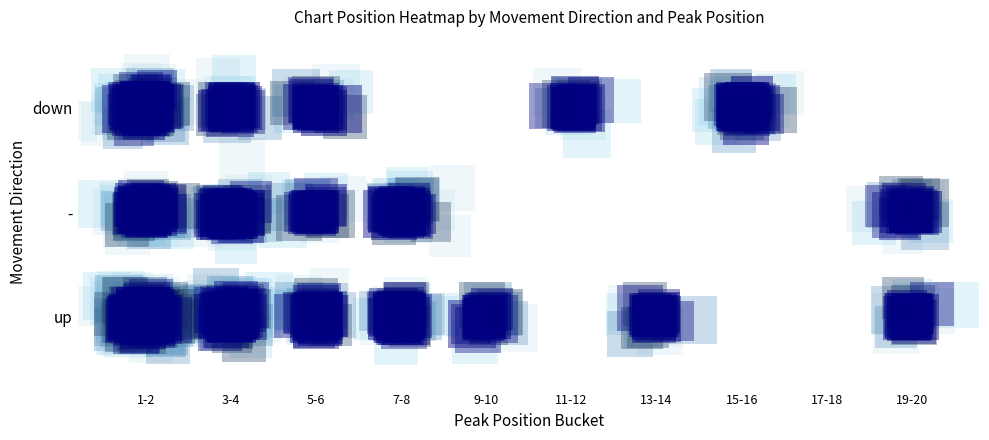

Is the value of down at 5 greater than the value of up at 7?

No